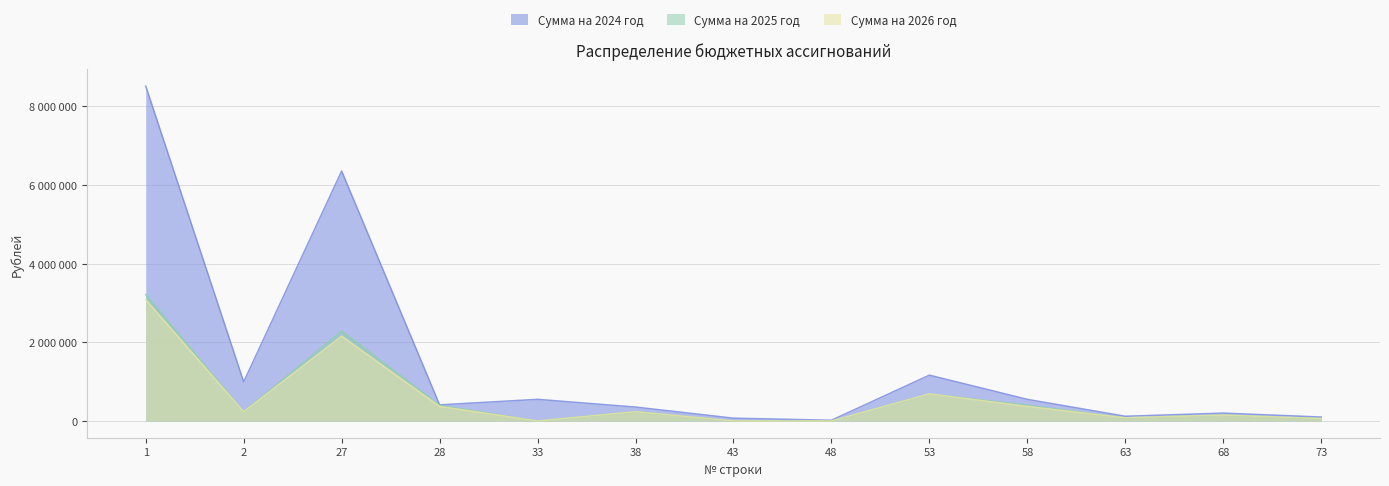

What is the total value across all series at 58?

1320000.0